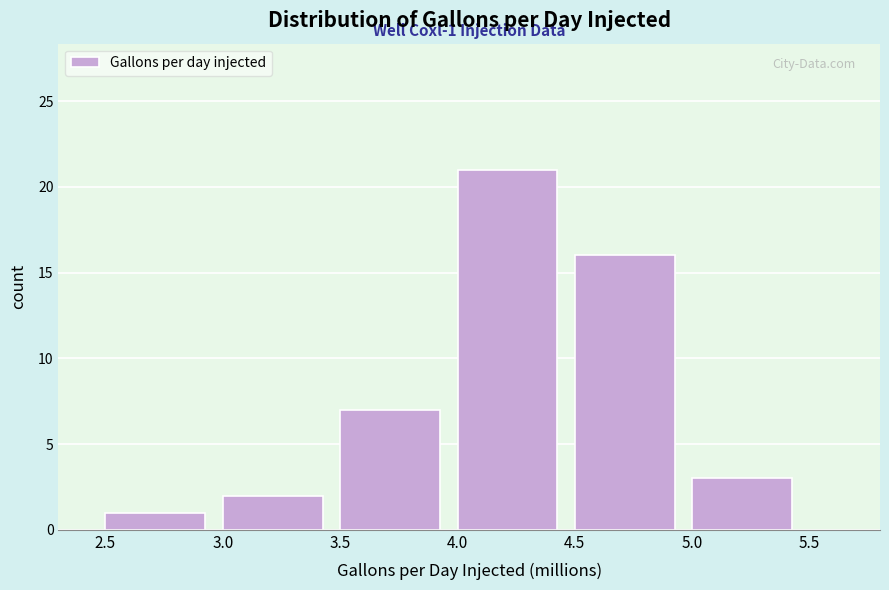

Which range on the x-axis has the tallest bar?

4.0 to 4.5